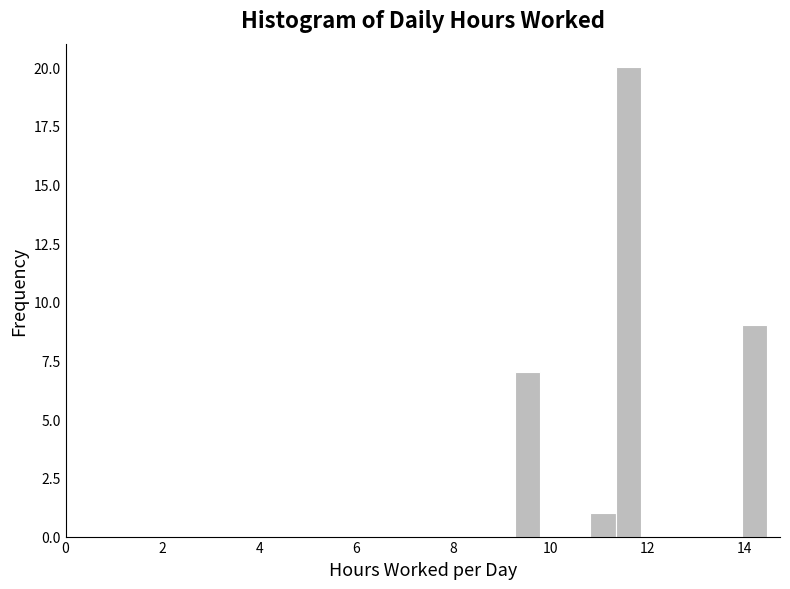

Around what value on the x-axis is the tallest bar? Give the approximate position of its centre, as read against the axis.

11.6